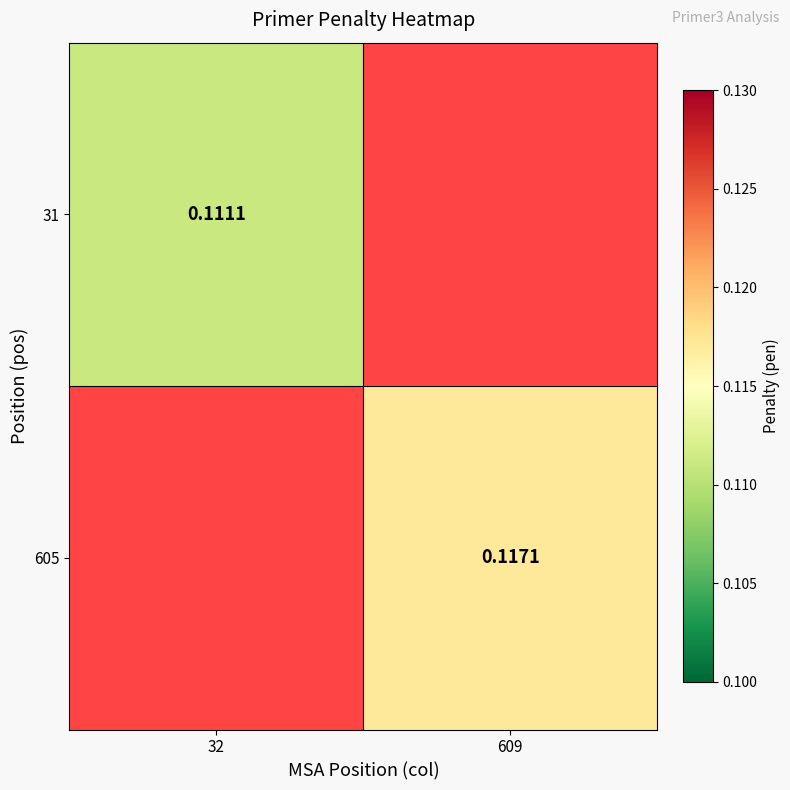

Is the value of 31 at 32 greater than the value of 605 at 609?

No